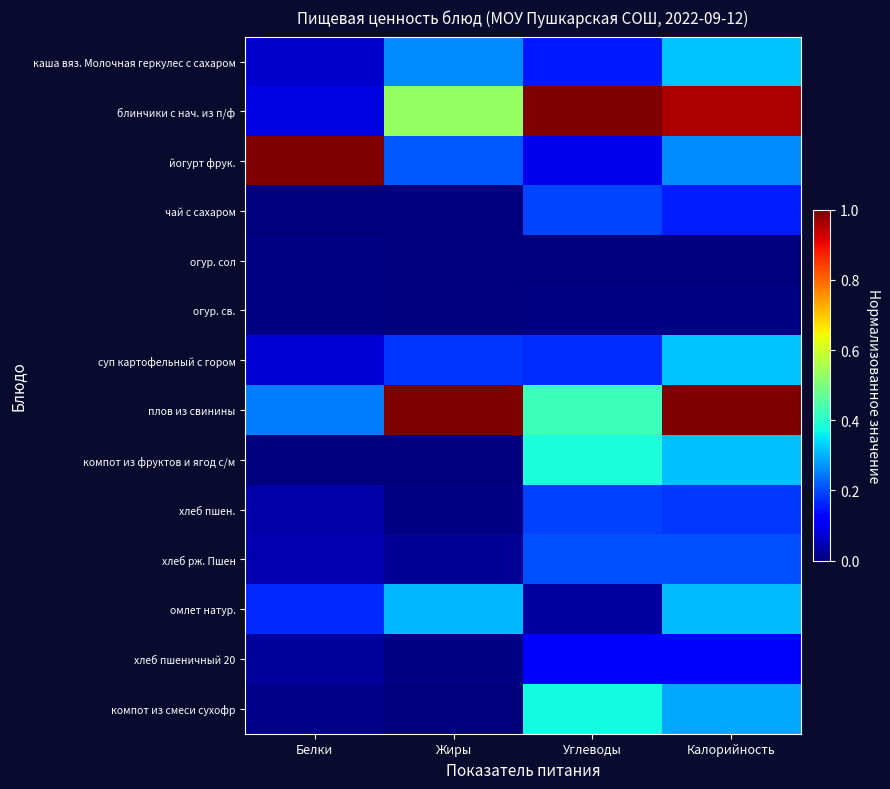

Reading left to right, what are all the values shown in this chart?

каша вяз. Молочная геркулес с сахаром: Белки=0.1	Жиры=0.3	Углеводы=0.2	Калорийность=0.3
блинчики с нач. из п/ф: Белки=0.1	Жиры=0.5	Углеводы=1.0	Калорийность=1.0
йогурт фрук.: Белки=1.0	Жиры=0.2	Углеводы=0.1	Калорийность=0.3
чай с сахаром: Белки=0.0	Жиры=0.0	Углеводы=0.2	Калорийность=0.2
огур. сол: Белки=0.0	Жиры=0.0	Углеводы=0.0	Калорийность=0.0
огур. св.: Белки=0.0	Жиры=0.0	Углеводы=0.0	Калорийность=0.0
суп картофельный с гором: Белки=0.1	Жиры=0.2	Углеводы=0.2	Калорийность=0.3
плов из свинины: Белки=0.2	Жиры=1.0	Углеводы=0.4	Калорийность=1.0
компот из фруктов и ягод с/м: Белки=0.0	Жиры=0.0	Углеводы=0.4	Калорийность=0.3
хлеб пшен.: Белки=0.0	Жиры=0.0	Углеводы=0.2	Калорийность=0.2
хлеб рж. Пшен: Белки=0.0	Жиры=0.0	Углеводы=0.2	Калорийность=0.2
омлет натур.: Белки=0.2	Жиры=0.3	Углеводы=0.0	Калорийность=0.3
хлеб пшеничный 20: Белки=0.0	Жиры=0.0	Углеводы=0.1	Калорийность=0.1
компот из смеси сухофр: Белки=0.0	Жиры=0.0	Углеводы=0.4	Калорийность=0.3